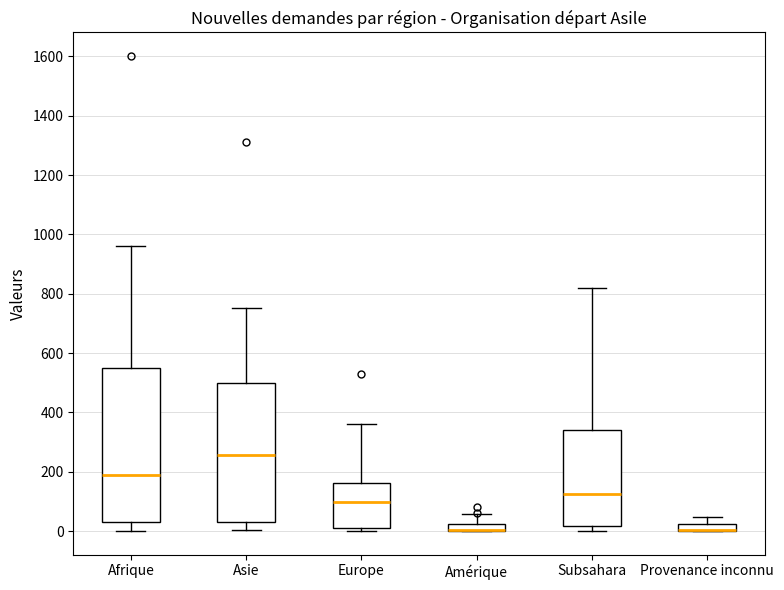

Which box is the tallest, from its lower edge to its upper edge?

Afrique